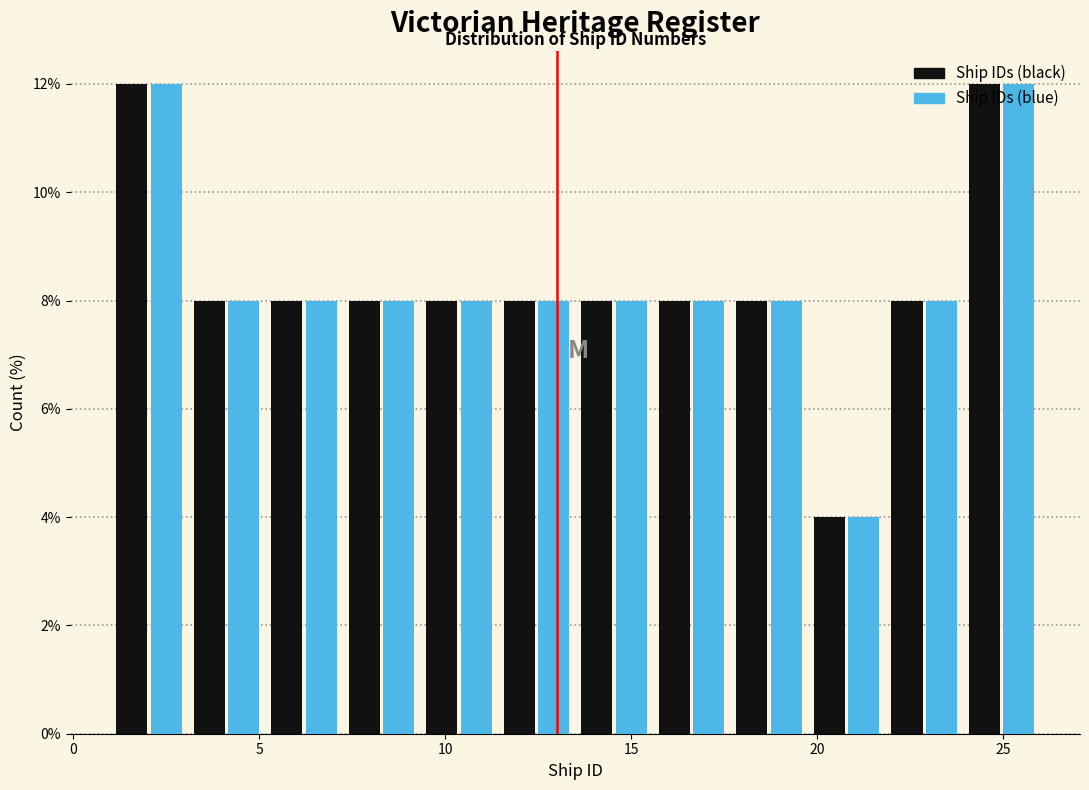

What is the height of the Ship IDs (black) bar covering 20.0 to 22.0 on the x-axis? Neither the bar edges nor the heights are printed on the chart, so give them approximately, as read against the axes.

4